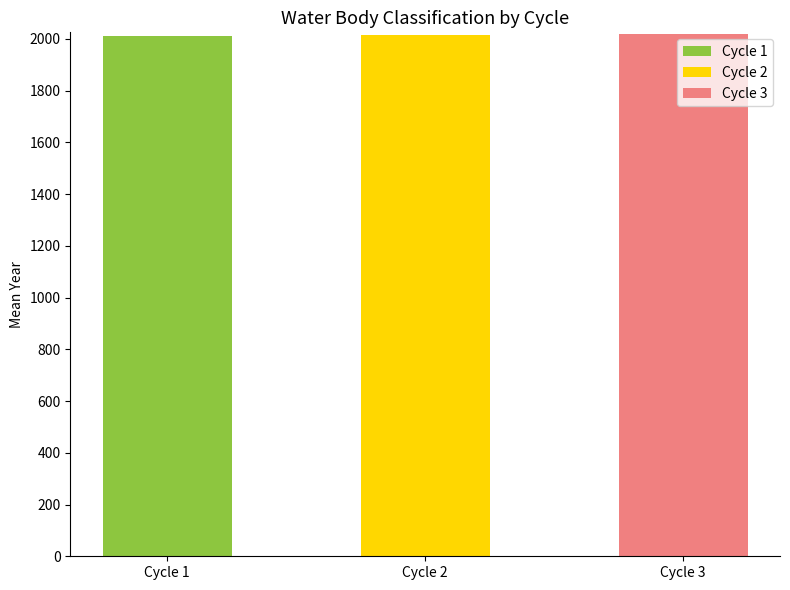

Rank the series by their average value, from highest to lowest.

Cycle 3, Cycle 2, Cycle 1